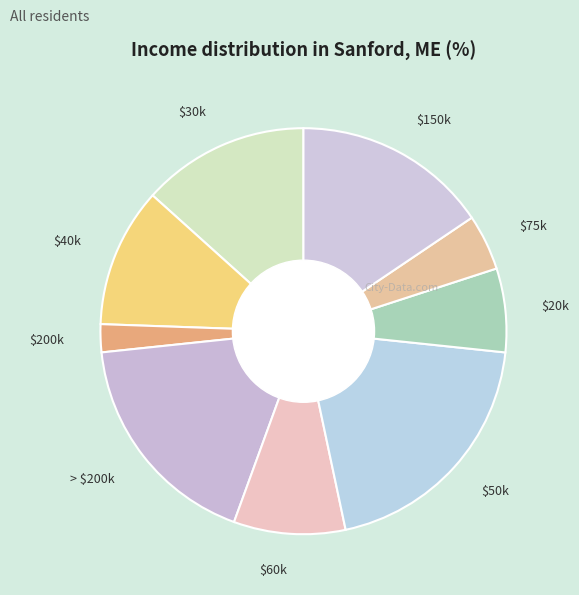

Is $30k the majority of the pie?

No